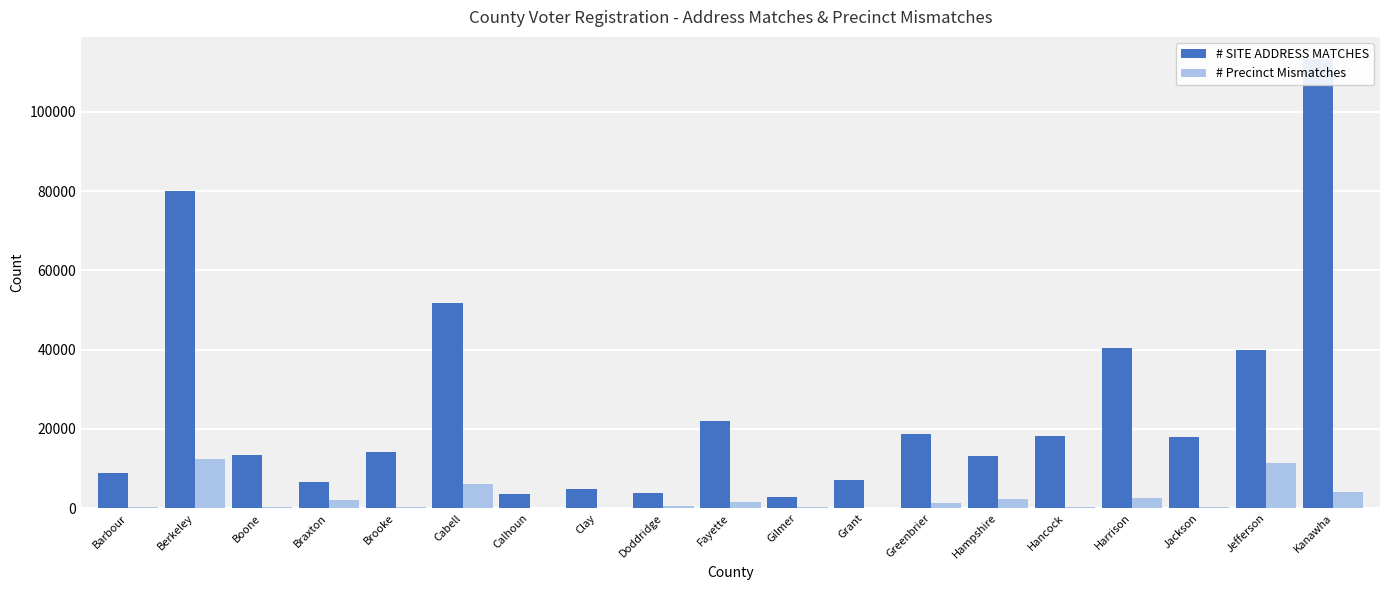

At Jackson, list the series in order from largest to smallest.

# SITE ADDRESS MATCHES, # Precinct Mismatches